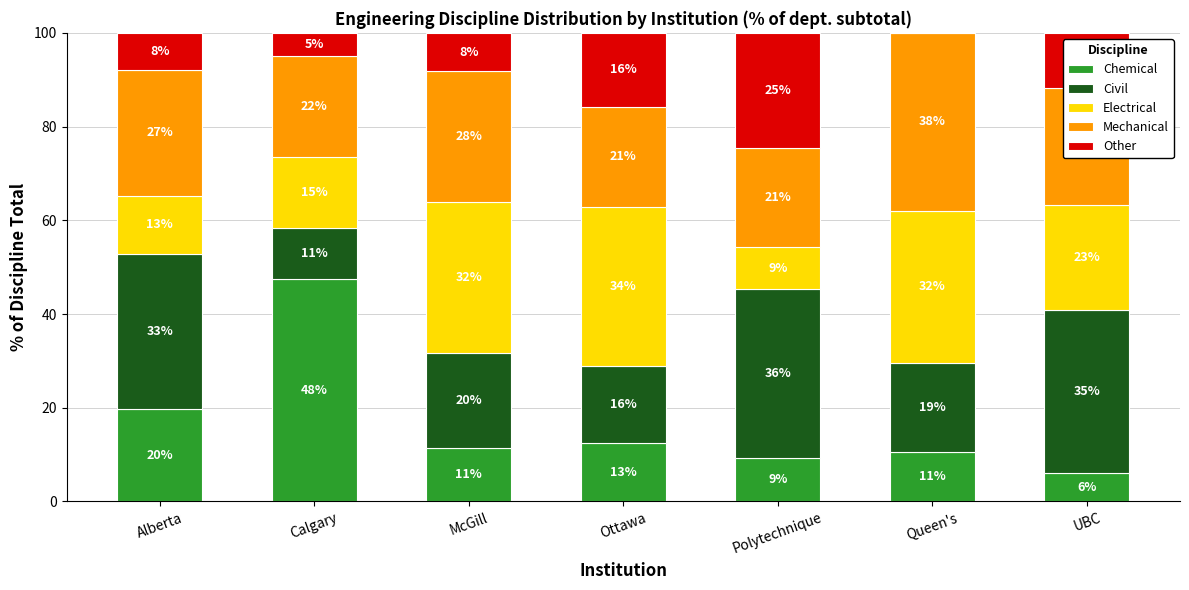

Between Alberta and UBC, which series saw the biggest shift?

Chemical